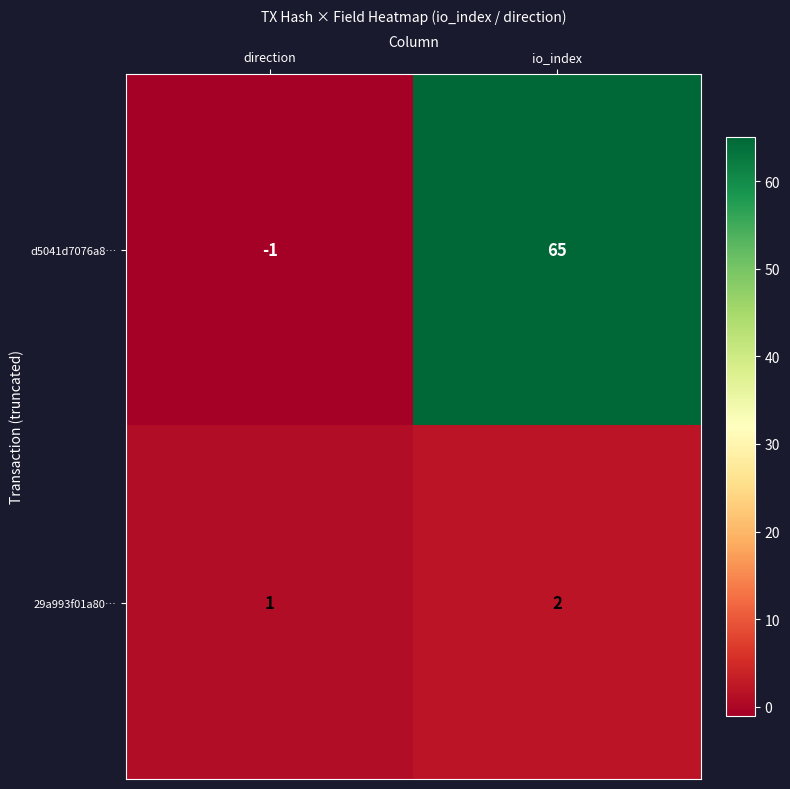

At how many categories does at least one series exceed 55?

1